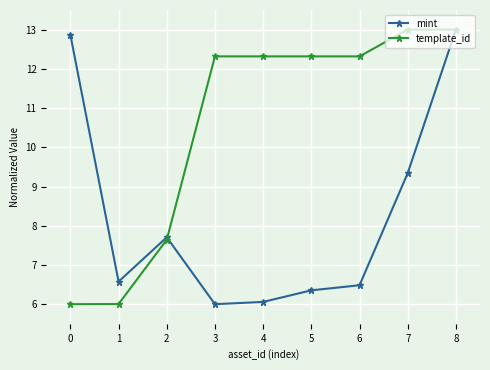

How many data points in mint are above 6?

8